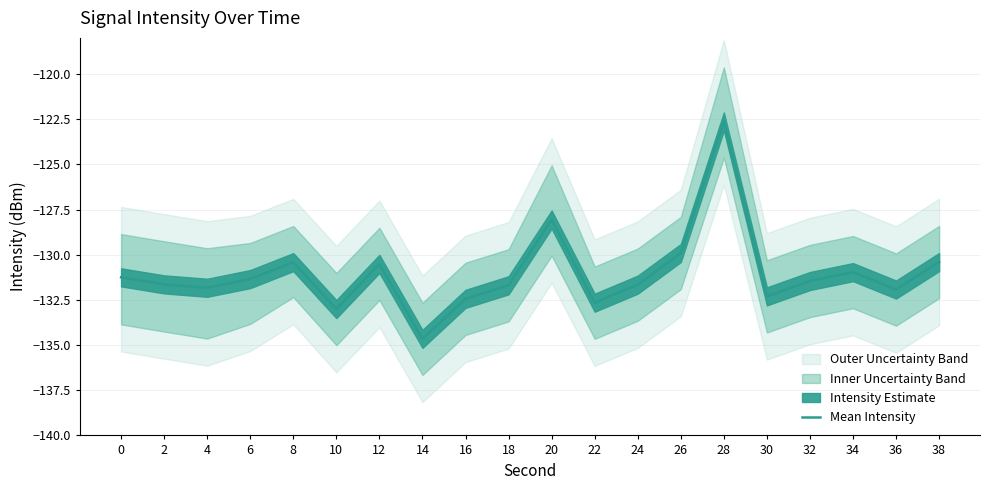

Between 36 and 34, which is larger?

34